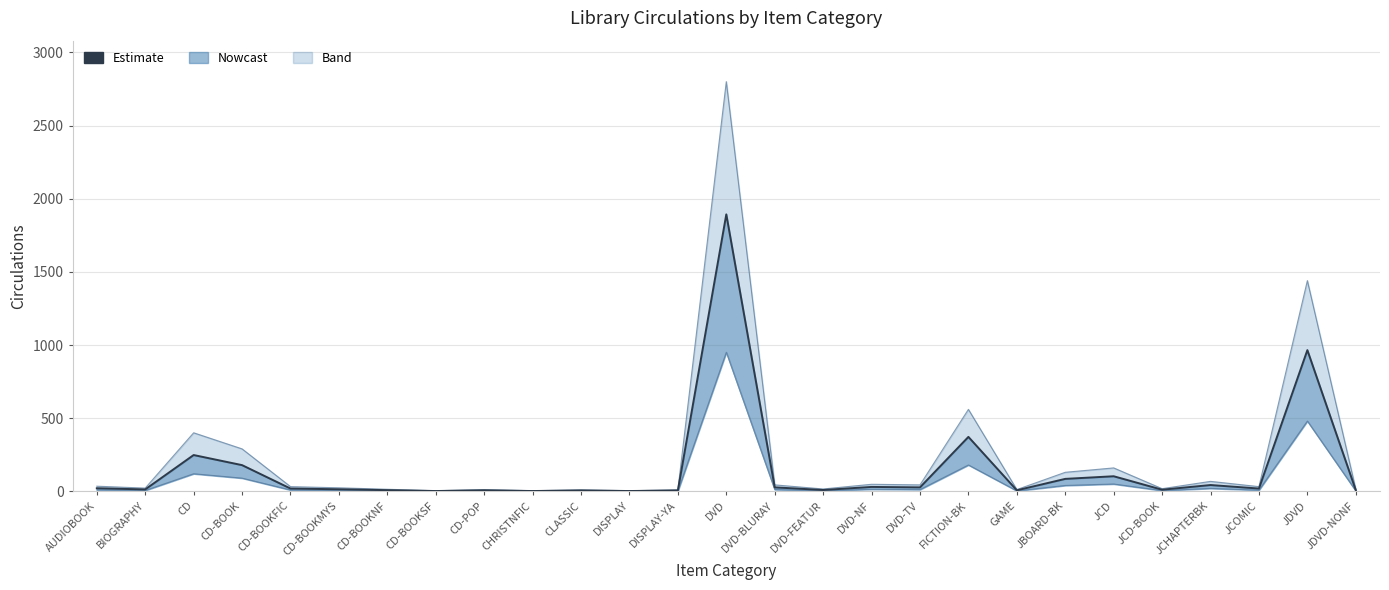

What is the label of the 12th point from the right?

DVD-FEATUR